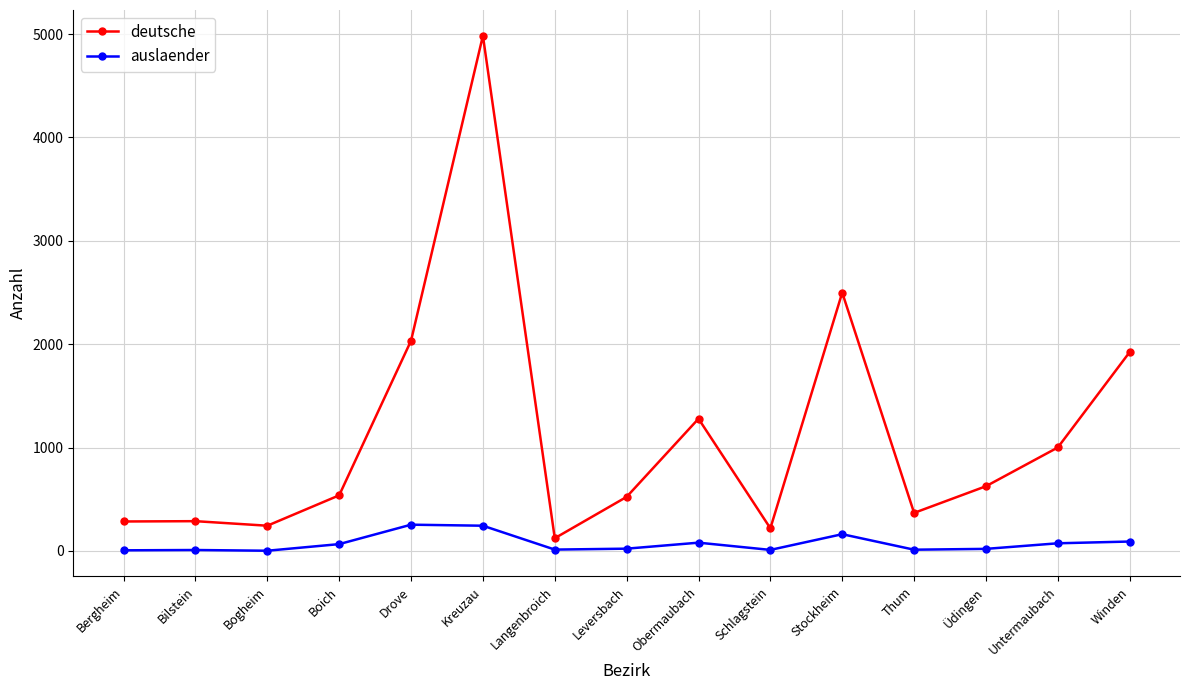

Rank the series at Leversbach from lowest to highest value.

auslaender, deutsche